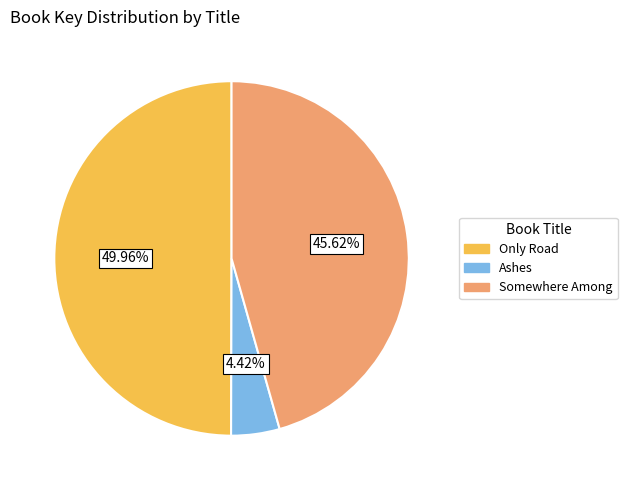

Does Ashes account for over 50% of the chart?

No